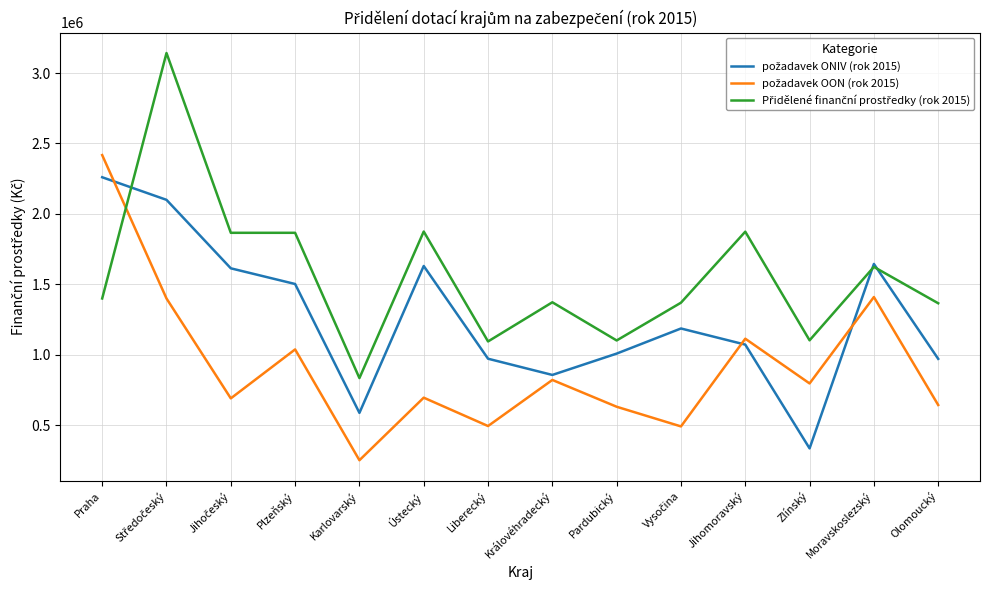

What is the smallest value displayed?

251980